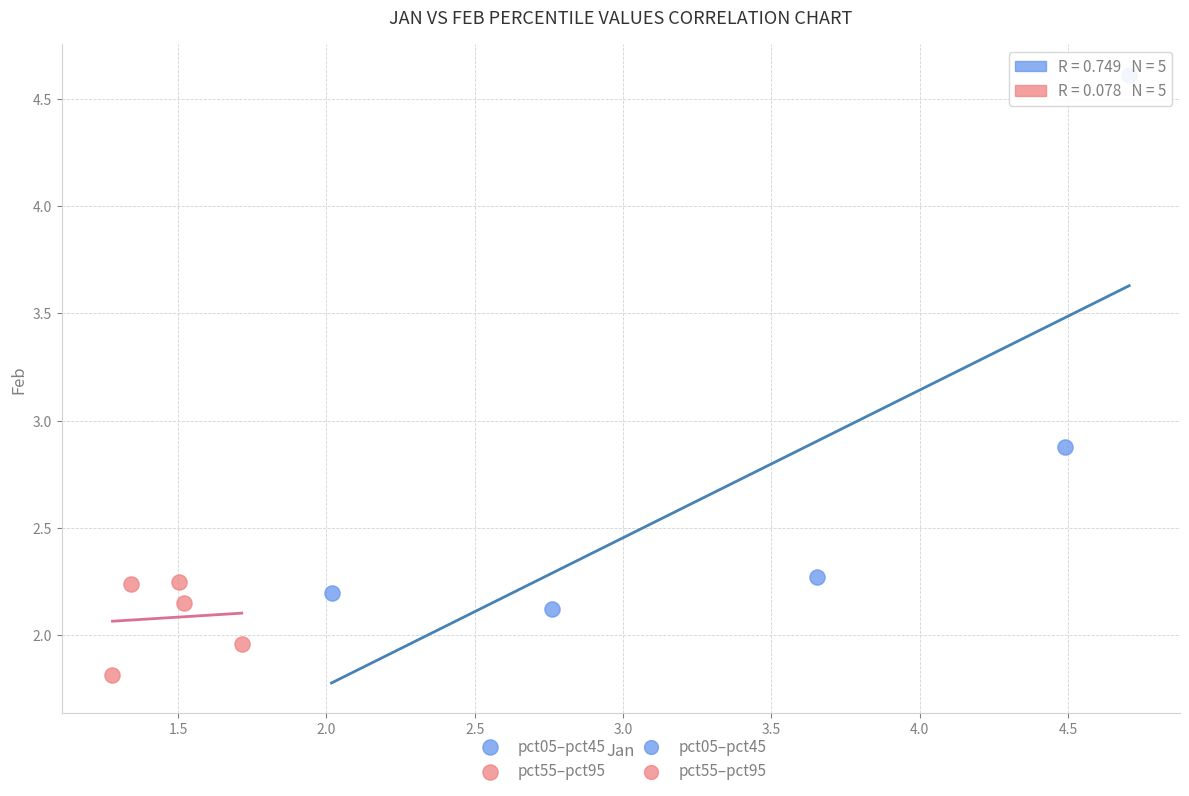

Which series has the widest spread of Y values?

pct05–pct45